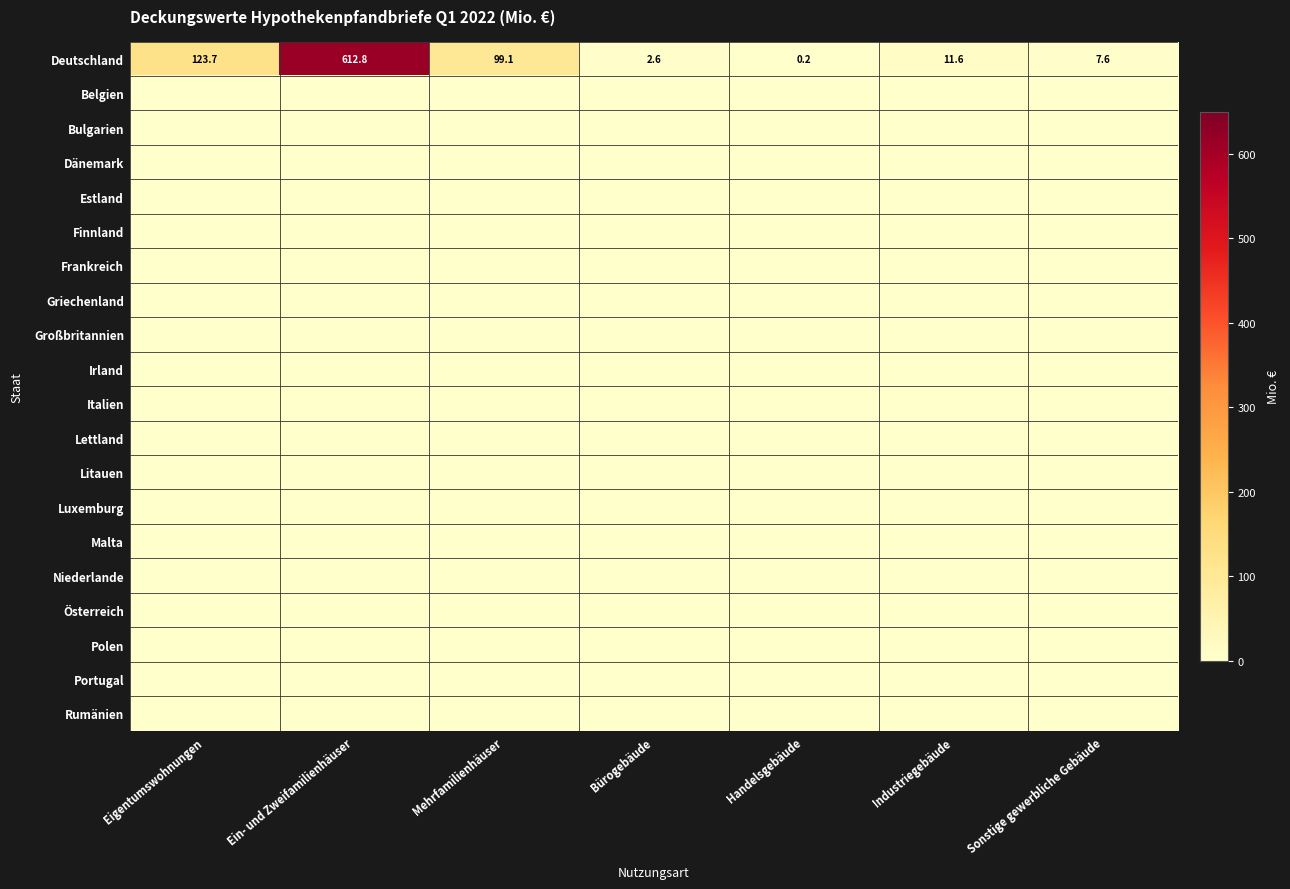

How many categories are shown in the chart?

7